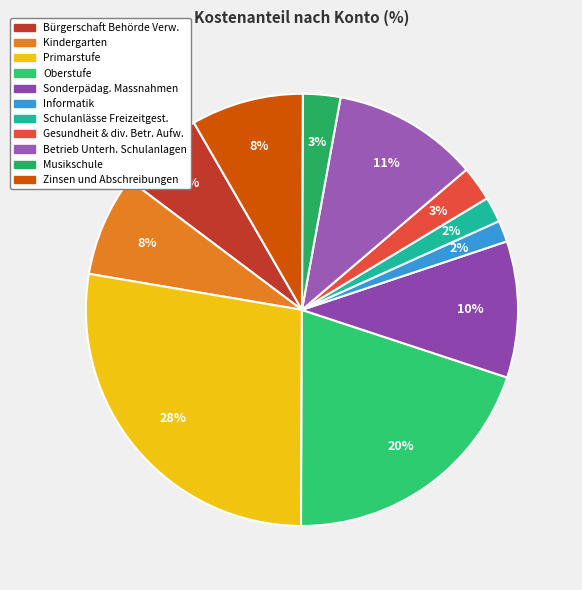

Which has a higher value, Bürgerschaft Behörde Verw. or Informatik?

Bürgerschaft Behörde Verw.